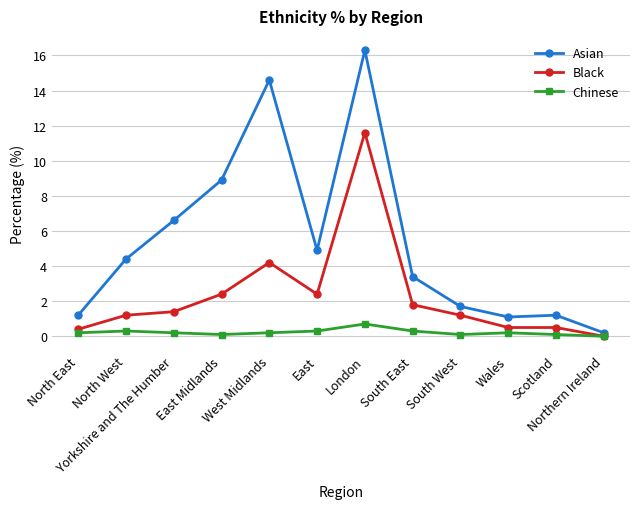

How many series are shown in this chart?

3